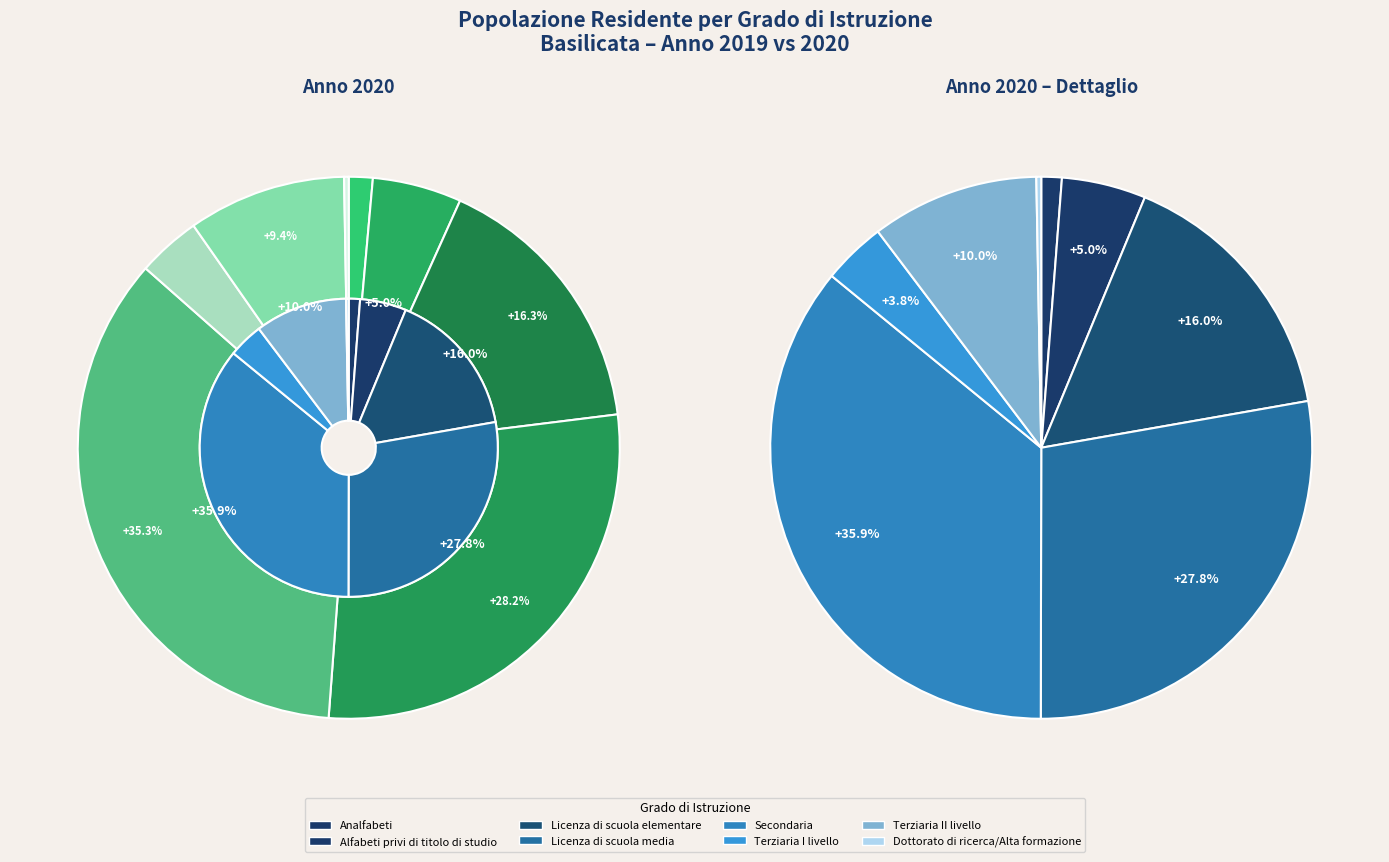

Is it true that values_2019 is 5% of the pie?

True